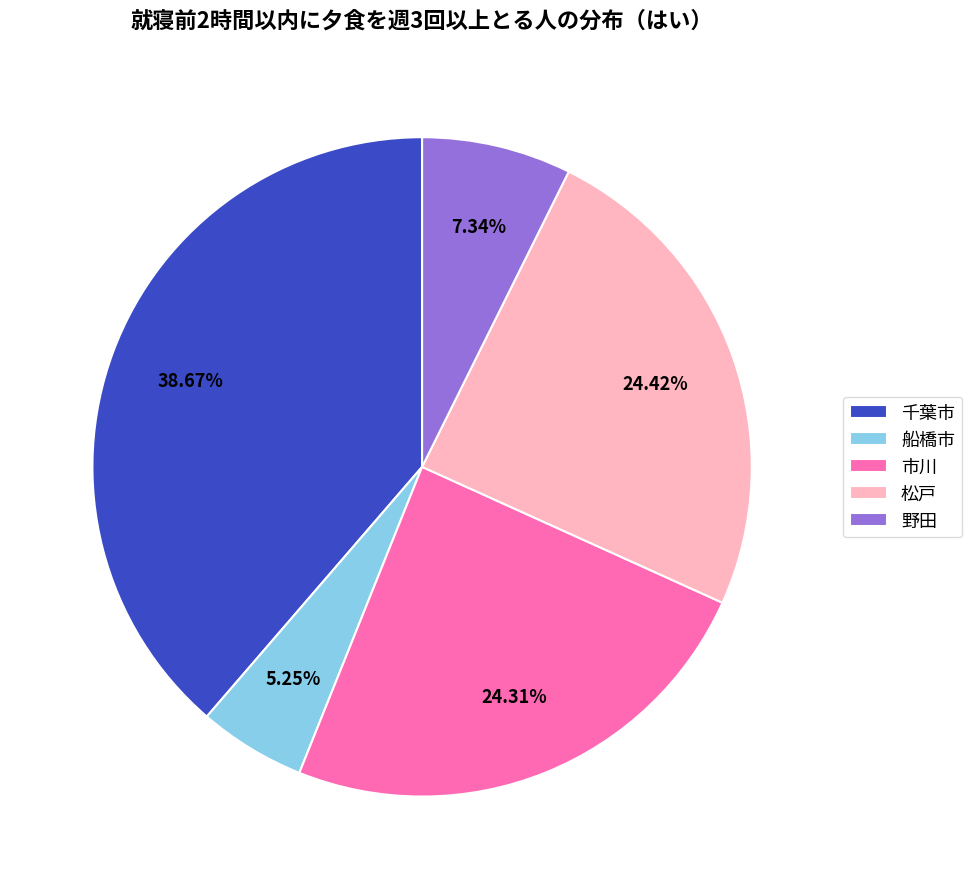

What is the ratio of the value at 市川 to the value at 千葉市?

0.6